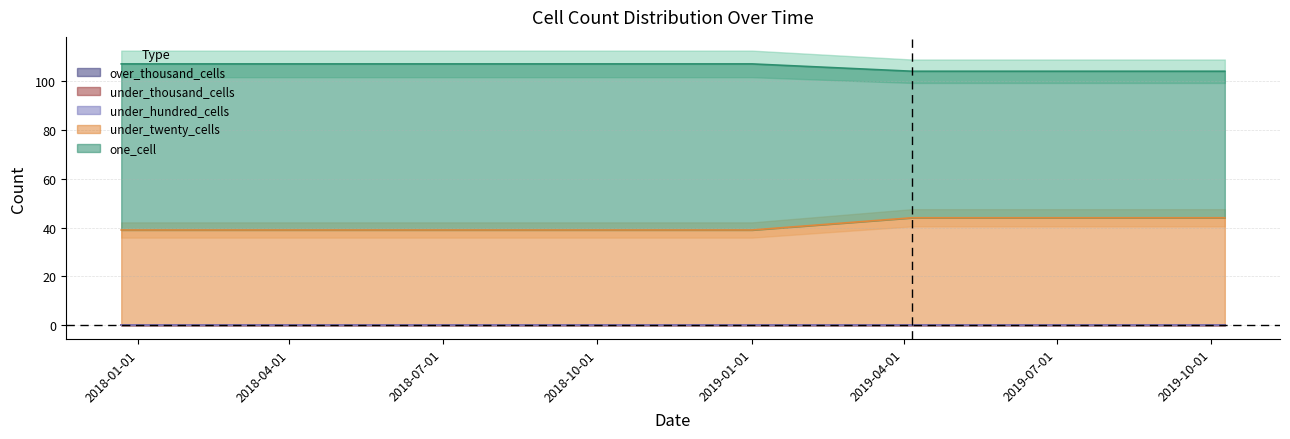

Is the value of under_hundred_cells at 2019-01-01 greater than the value of under_twenty_cells at 2018-09-28?

No